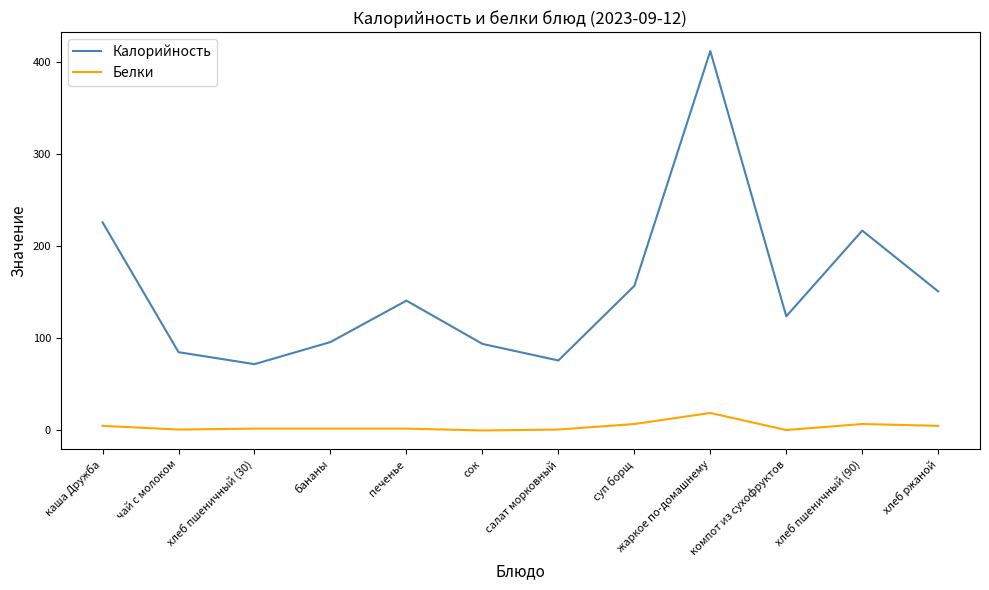

Is the value of Белки at каша Дружба greater than the value of Калорийность at суп борщ?

No